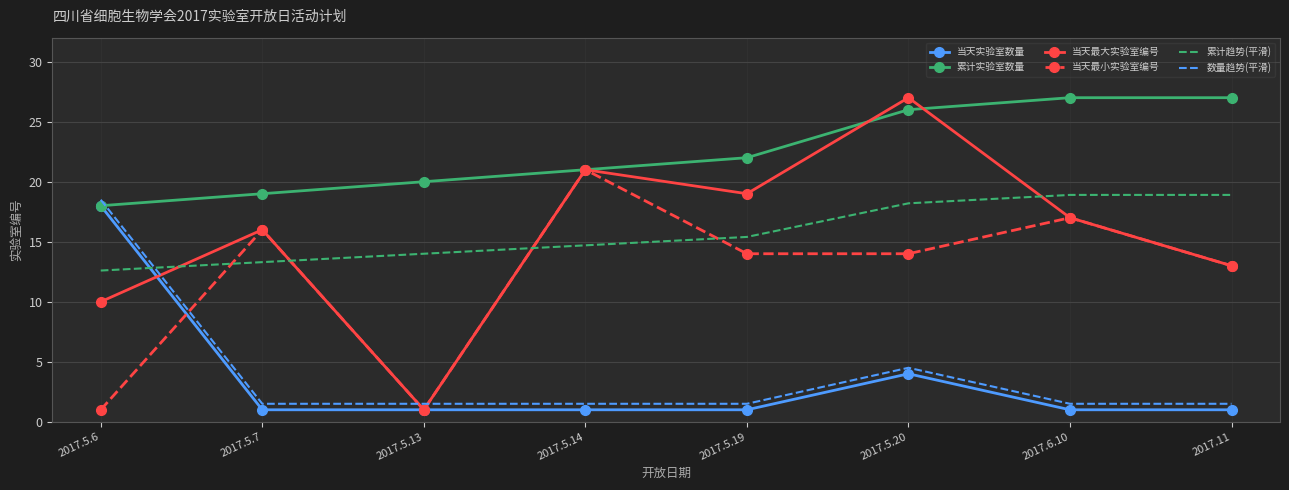

Is the value of 当天最小实验室编号 at 2017.5.7 greater than the value of 当天最大实验室编号 at 2017.5.6?

Yes